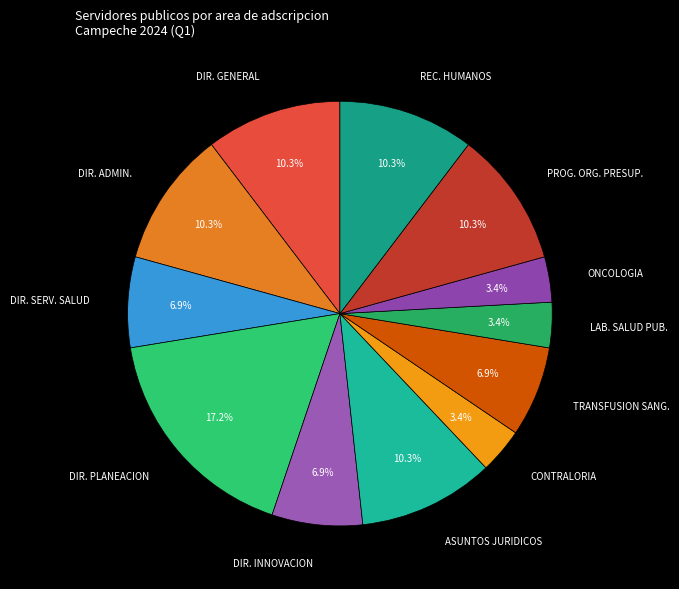

What percentage do DIR. SERV. SALUD and CONTRALORIA together represent?

10.3%